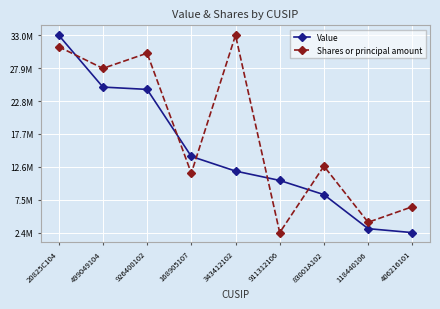

List the series in order of their overall mean, highest first.

Shares or principal amount, Value